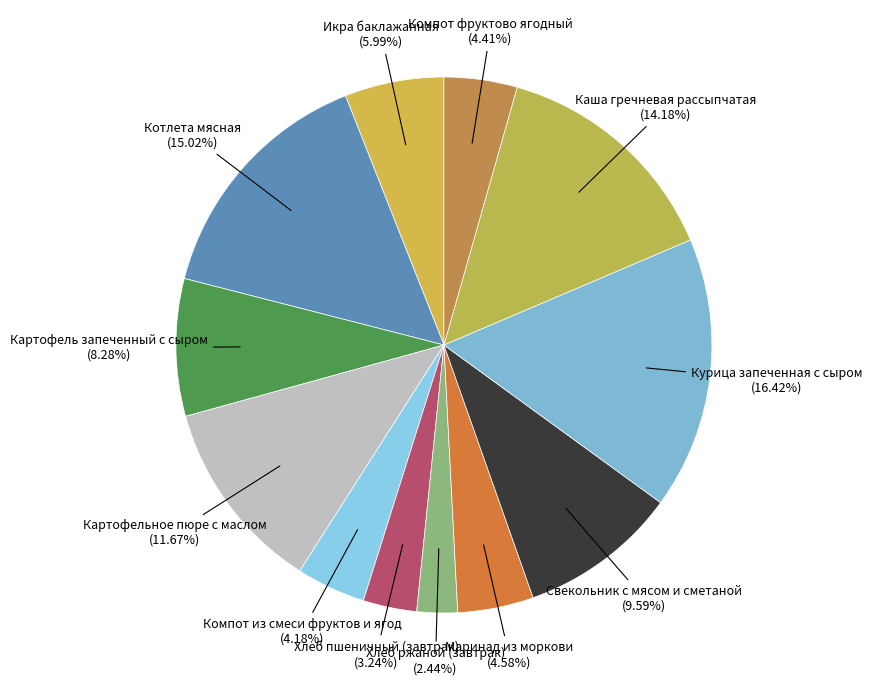

Approximately how many times larger is the value at Икра баклажанная compared to Свекольник с мясом и сметаной?

0.6